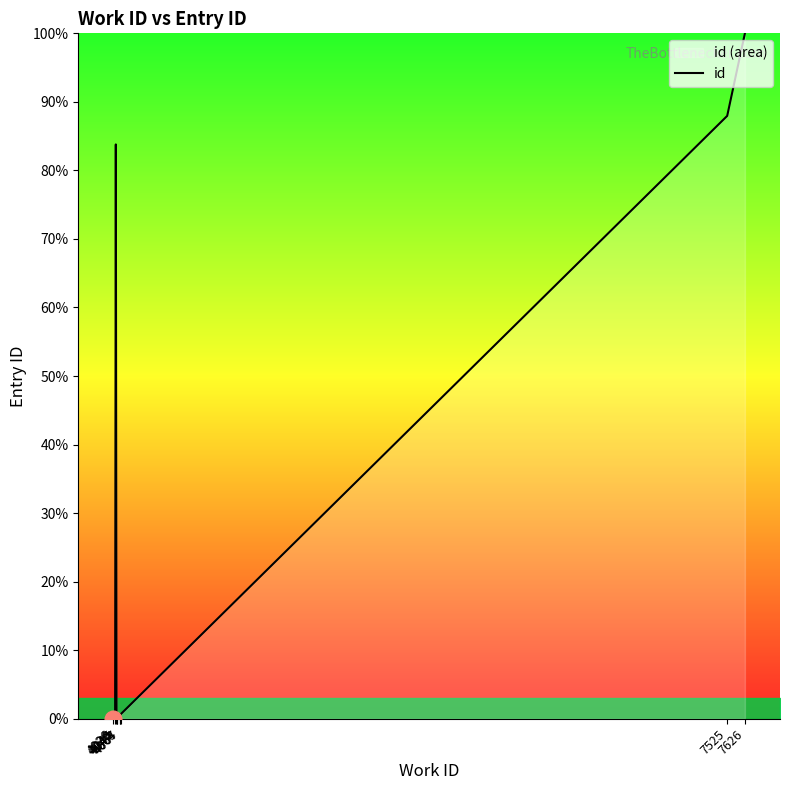

How many values exceed 0?

9